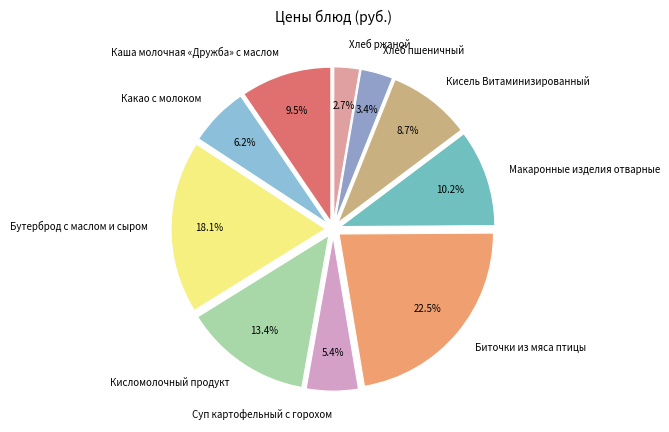

To the nearest percent, what percentage of the pie is Суп картофельный с горохом?

5%